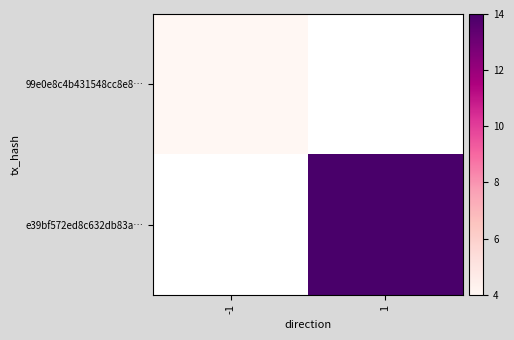

Which series has the widest spread of values?

e39bf572ed8c632db83a…